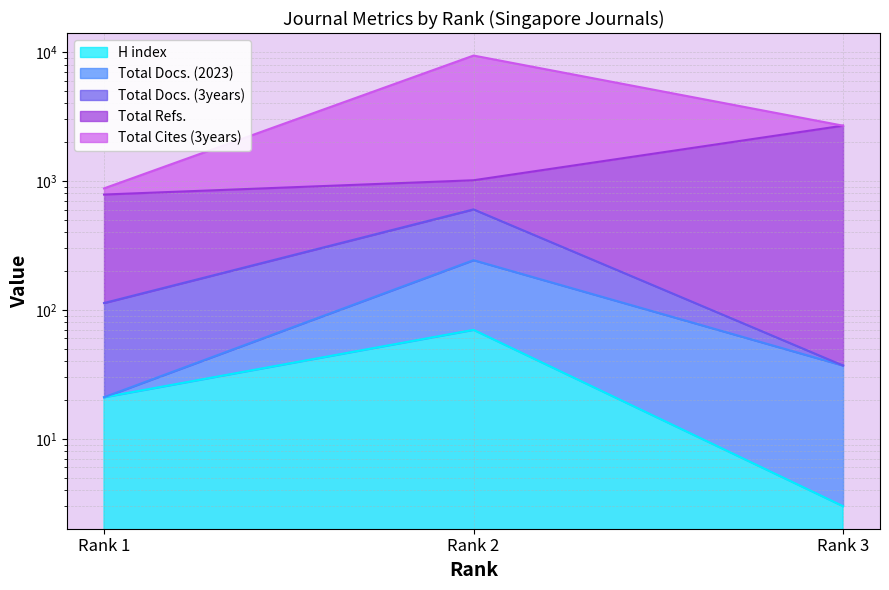

What is the difference between the maximum and minimum values in the Total Cites (3years) series?

222